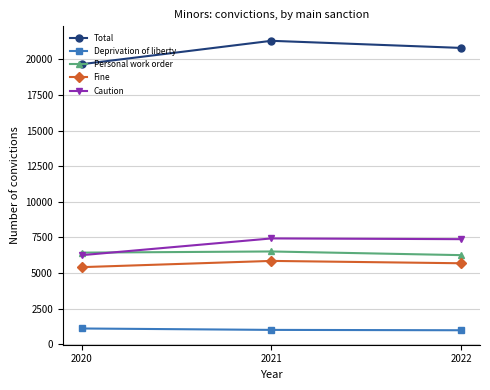

Which series has the widest spread of values?

Total